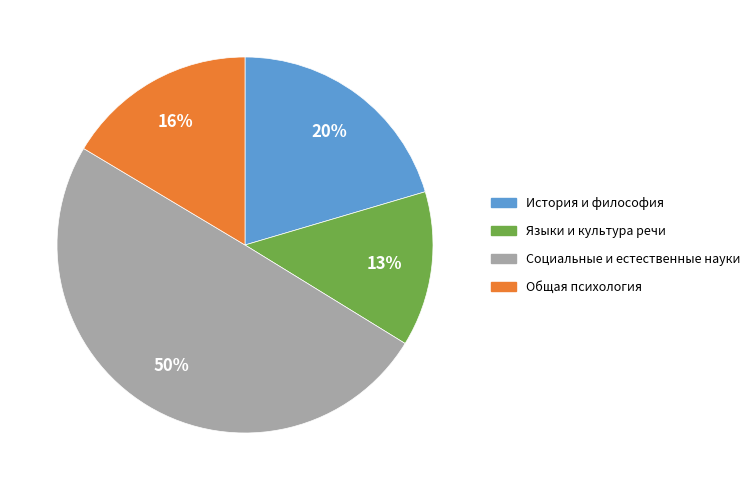

To the nearest percent, what is the average slice percentage?

25%